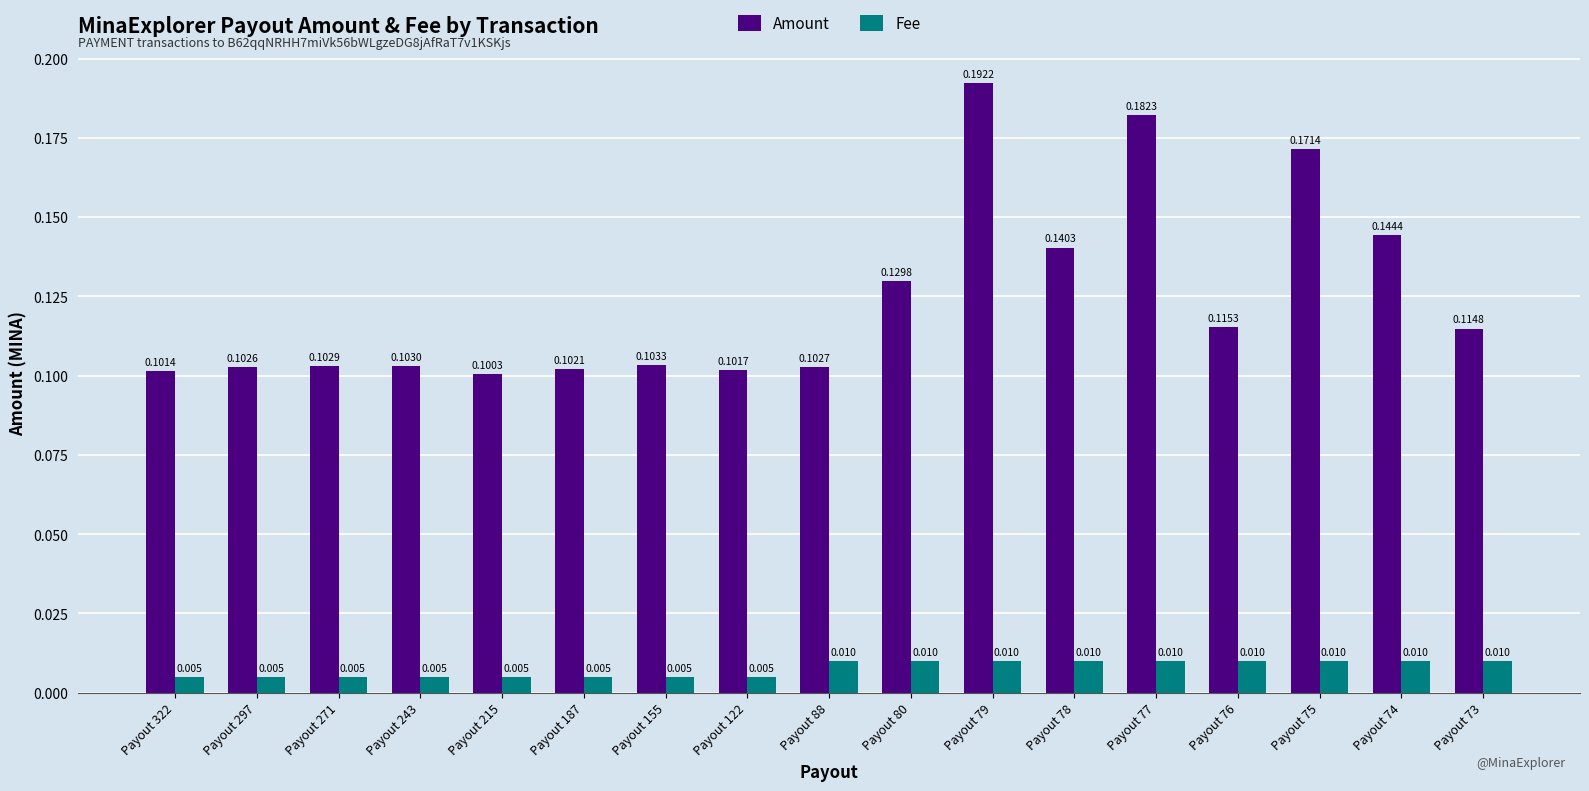

List the series in order of their peak value, lowest first.

Fee, Amount